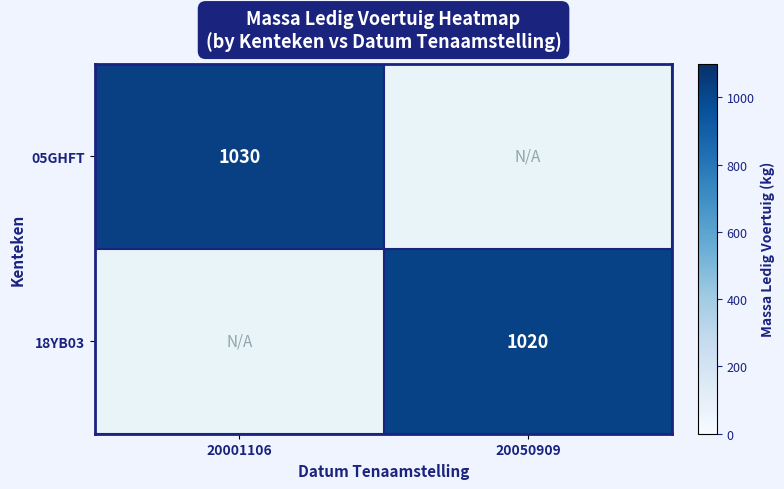

At which category does the chart reach its peak across all series?

20001106